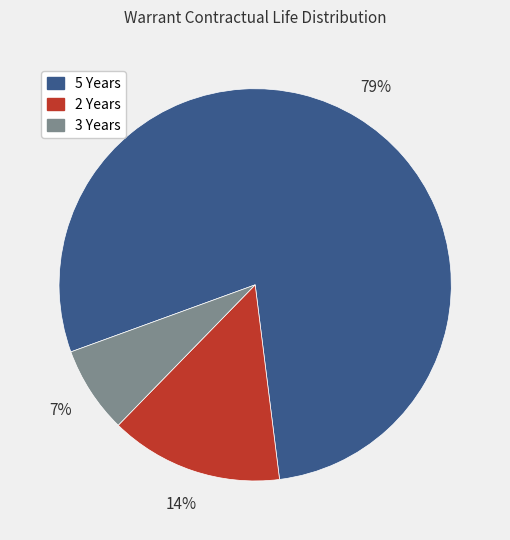

Is there a majority slice in this chart?

Yes